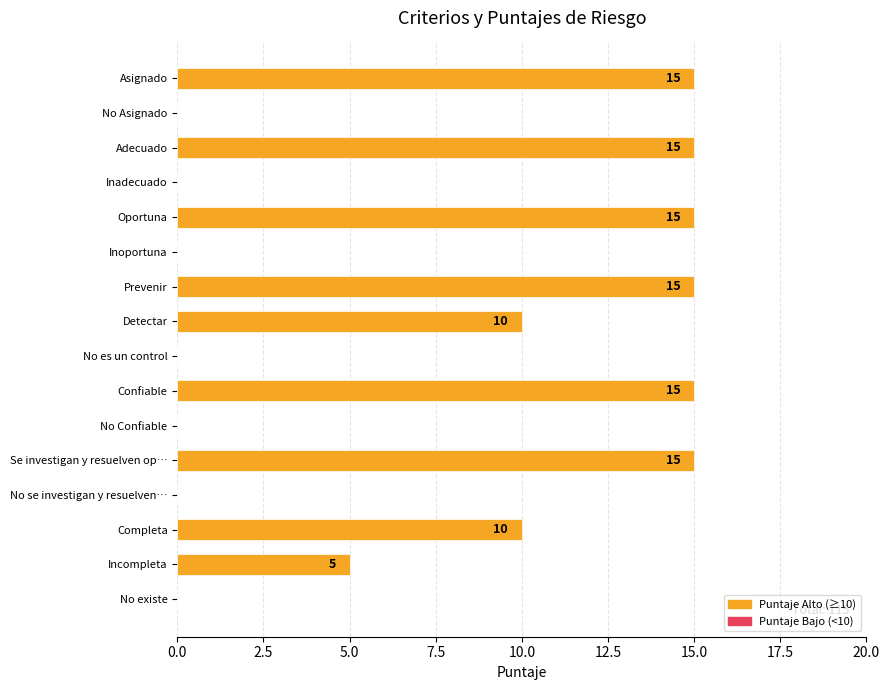

The value at Asignado is 15. True or false?

True